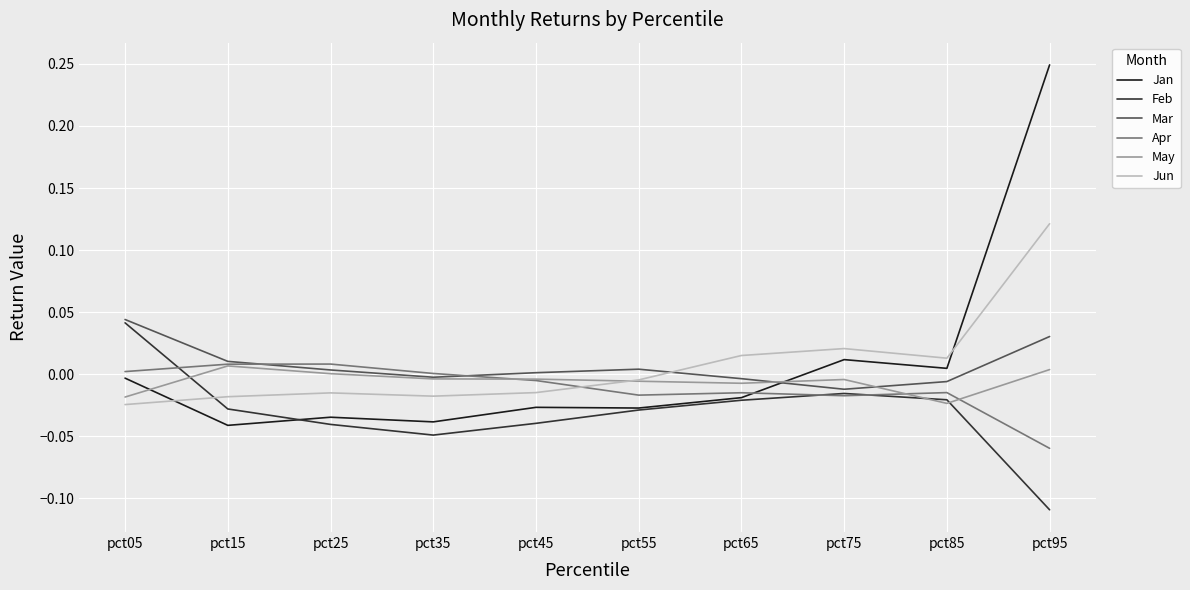

Which series has the widest spread of values?

Jan